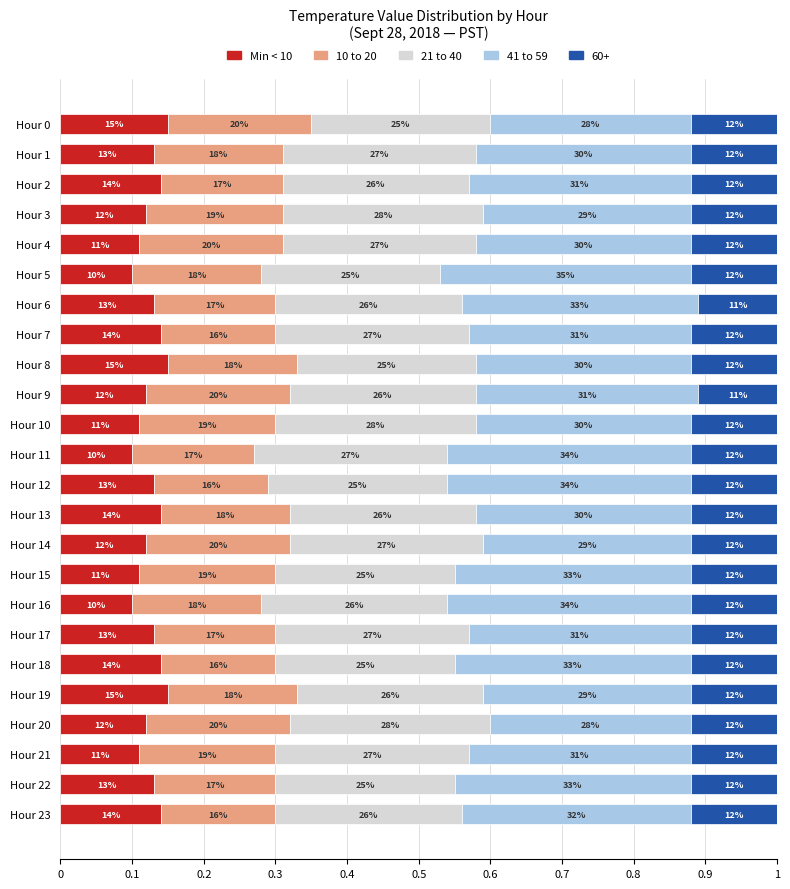

What is the value of the Min < 10 bar at the 17th from the left?

0.1